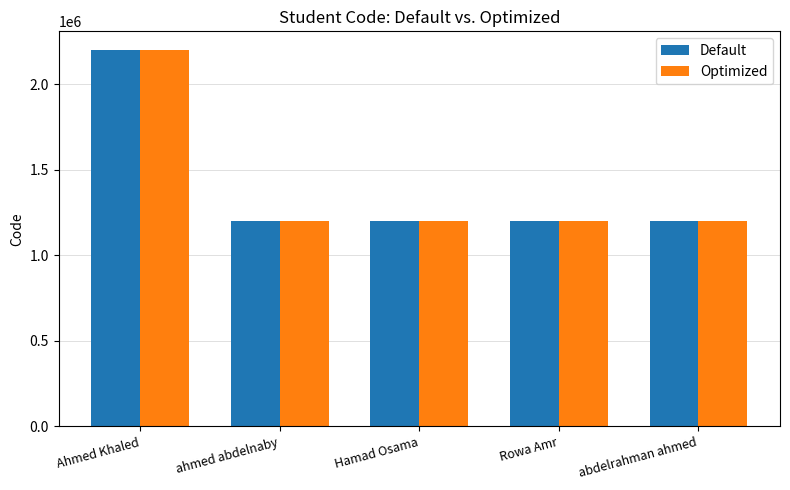

The Optimized series shows 1716501 at Rowa Amr. True or false?

False